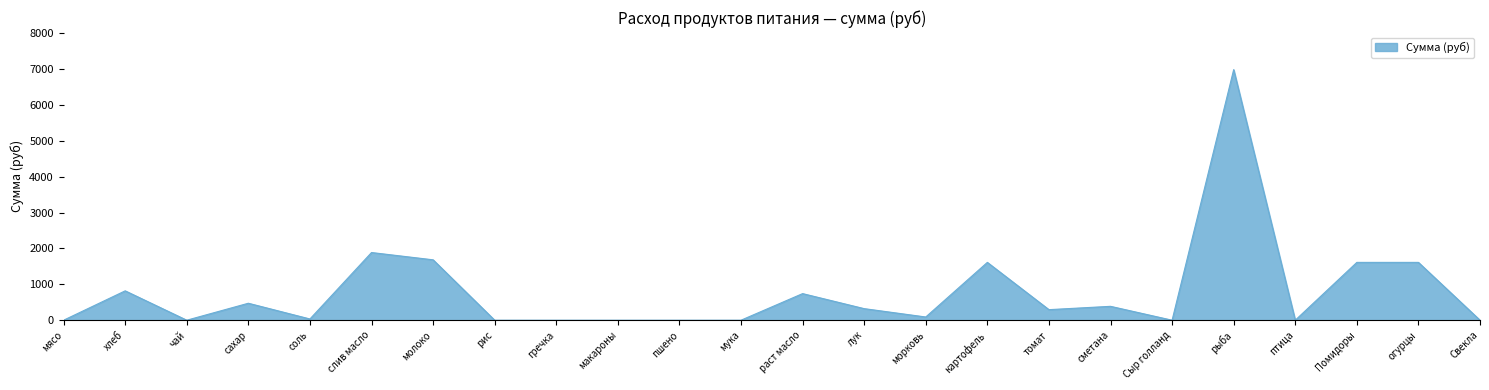

At which category does the chart reach its peak across all series?

рыба